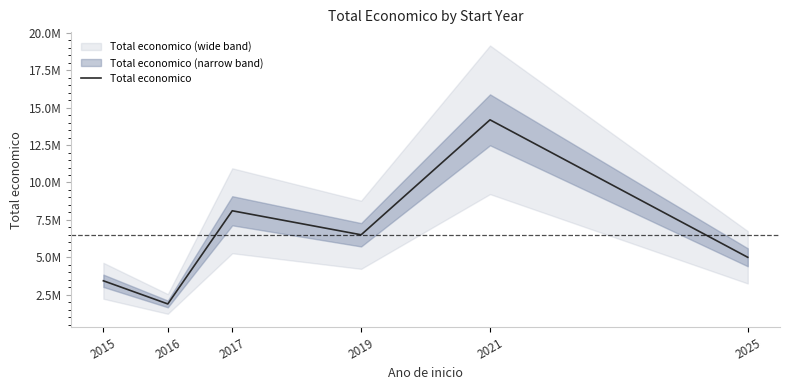

True or false: the data shows 8108729 at 2017.

True